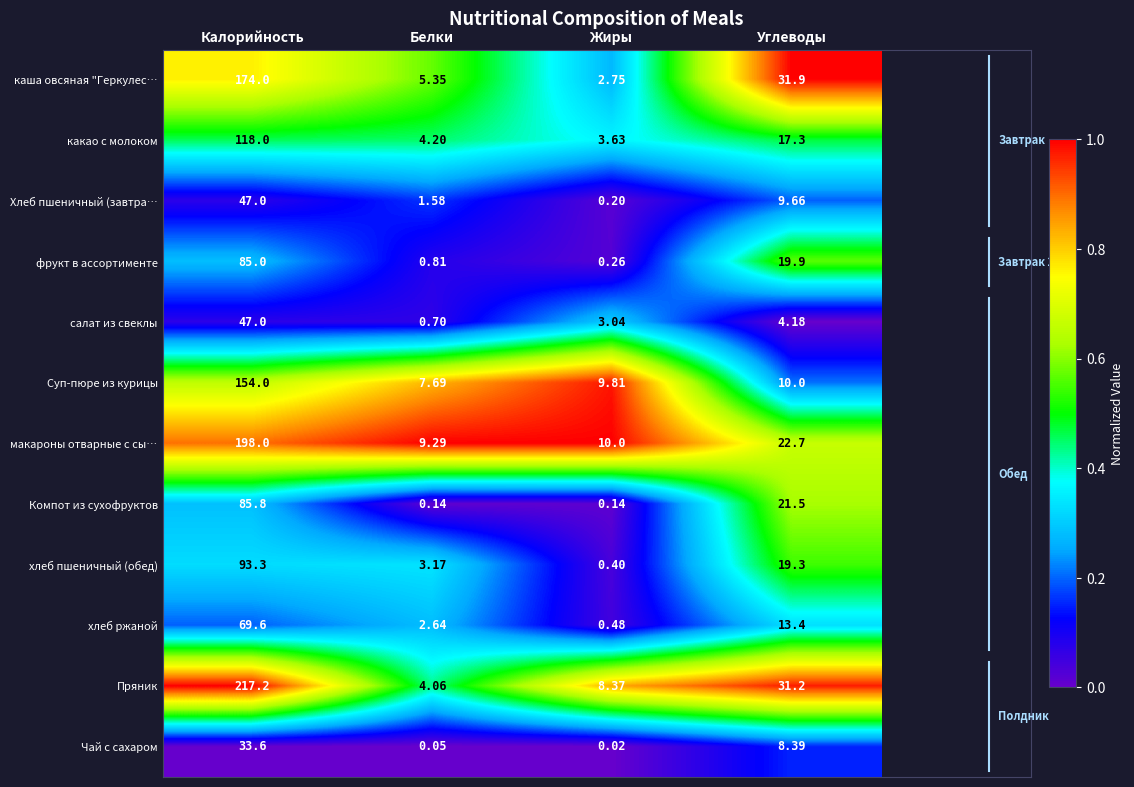

What is the total value across all series at Белки?

39.7